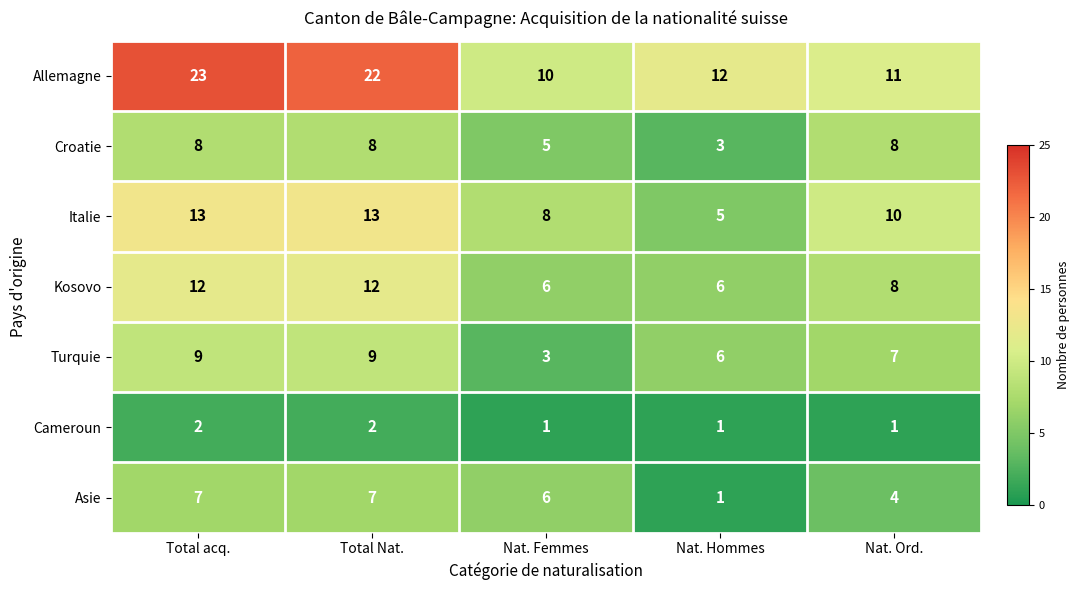

How many Cameroun values are between 1 and 2?

5